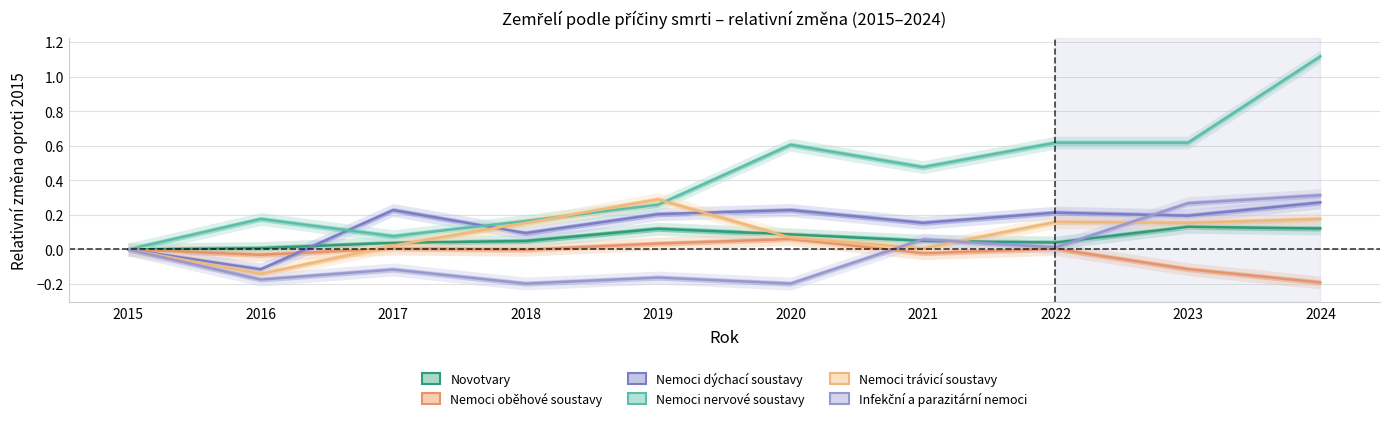

Is the value of Nemoci trávicí soustavy at 2016 greater than the value of Nemoci dýchací soustavy at 2023?

No